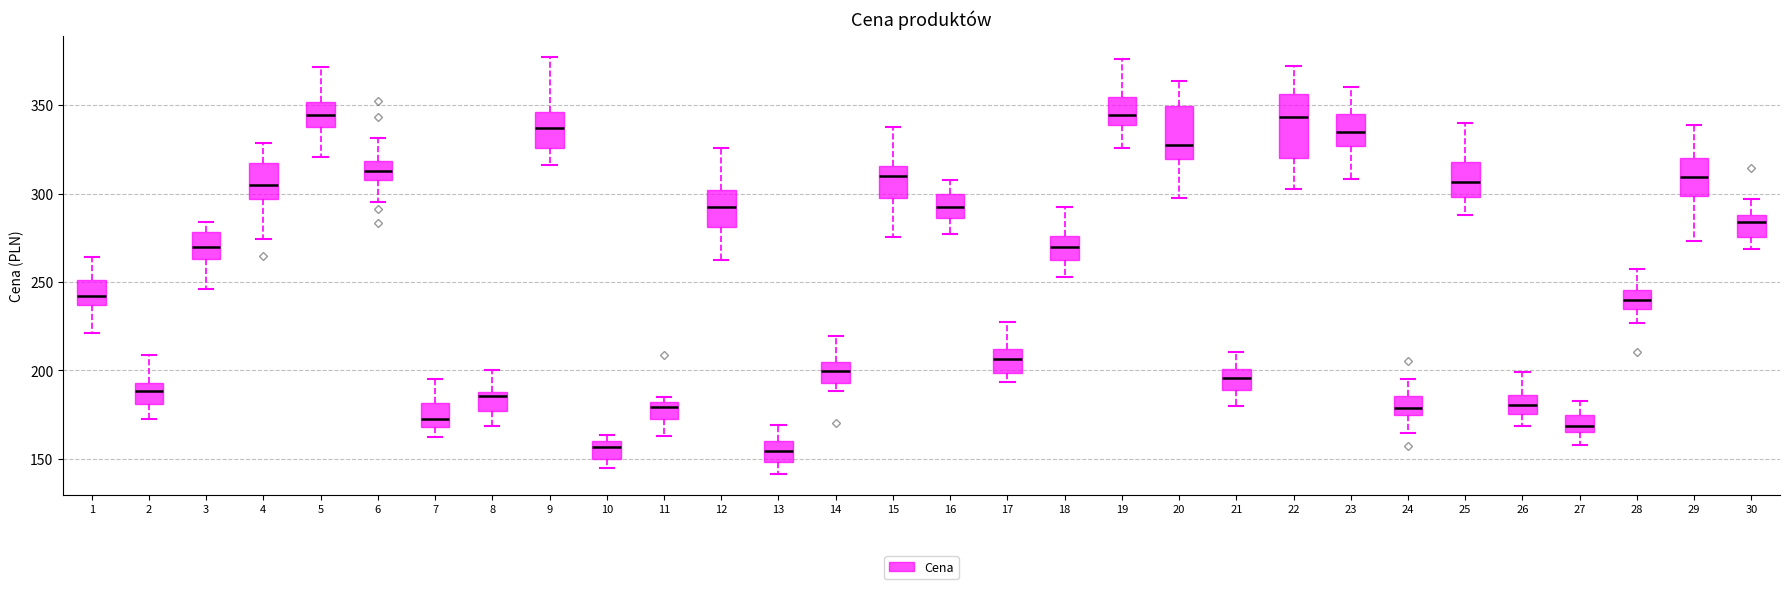

Which box is the tallest, from its lower edge to its upper edge?

22